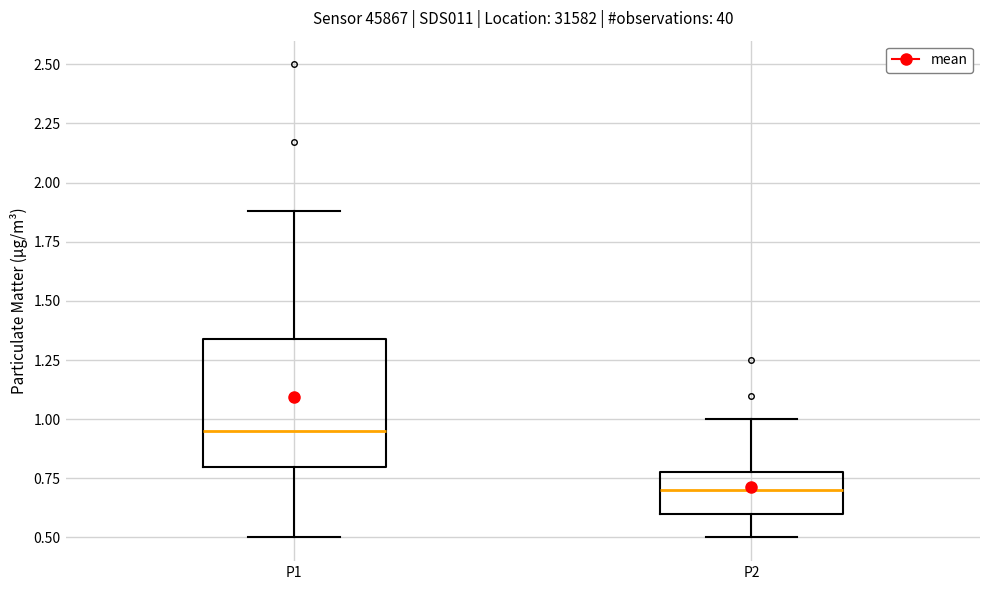

Comparing the boxes themselves (not the whiskers), which one is the tallest?

P1